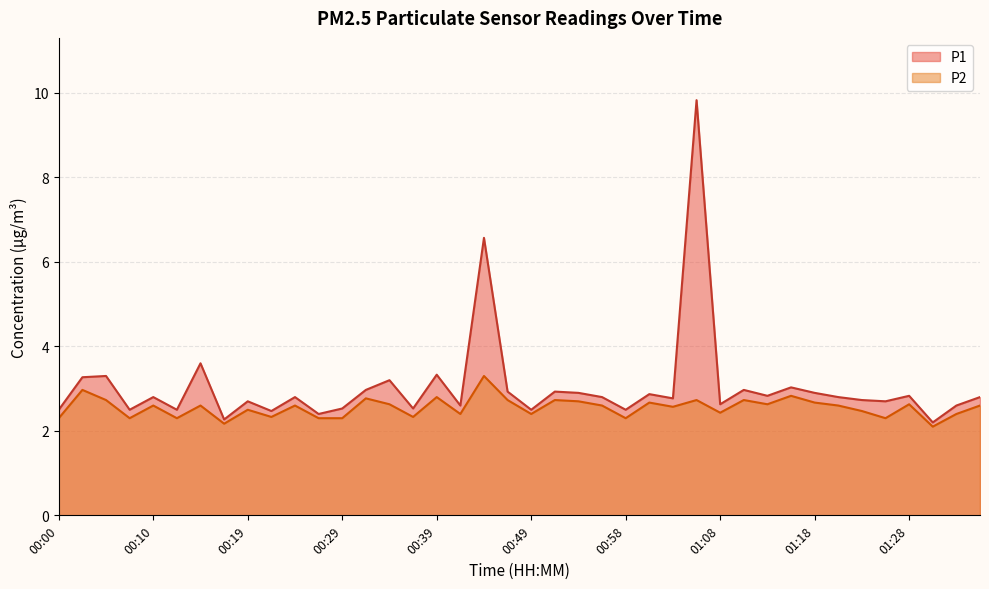

How many categories are shown in the chart?

40